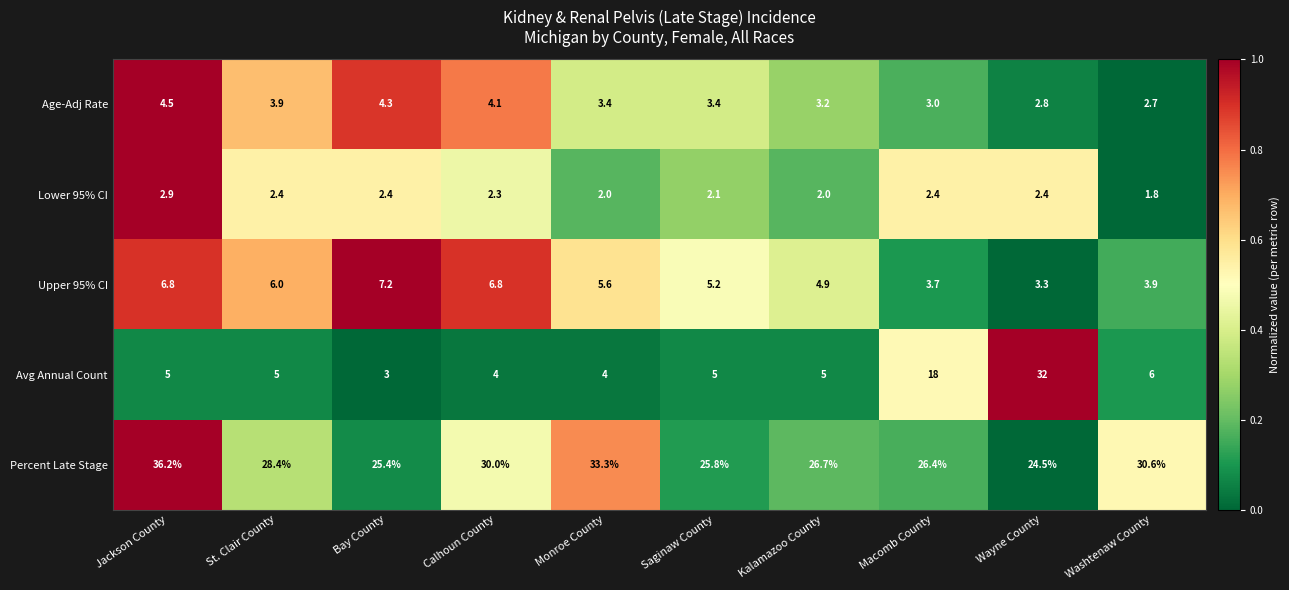

What is the approximate value of Percent Late Stage at Macomb County?

26.4